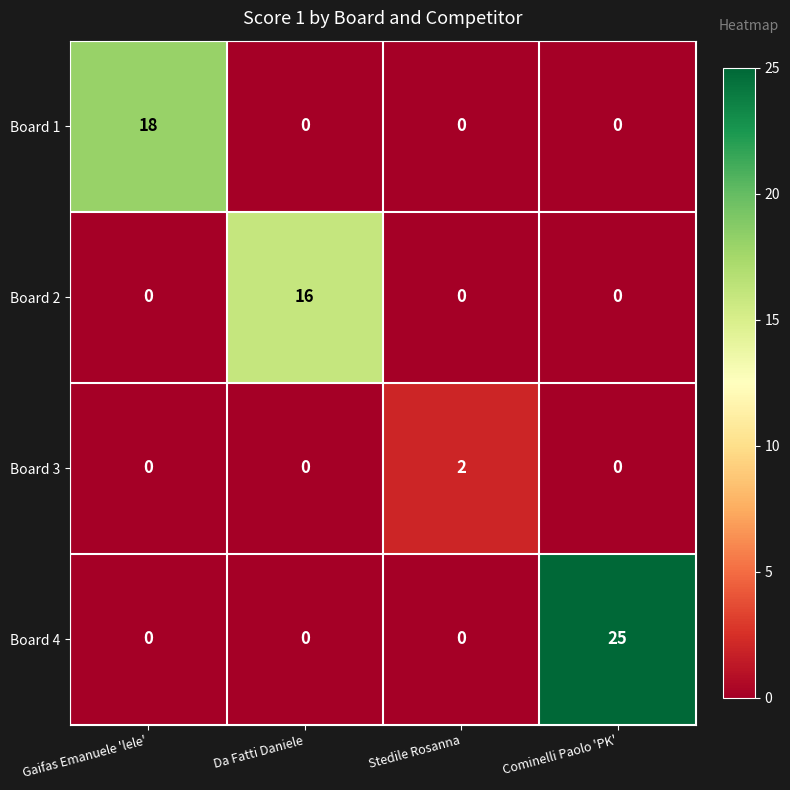

How many Board 2 values are between 0 and 16?

4